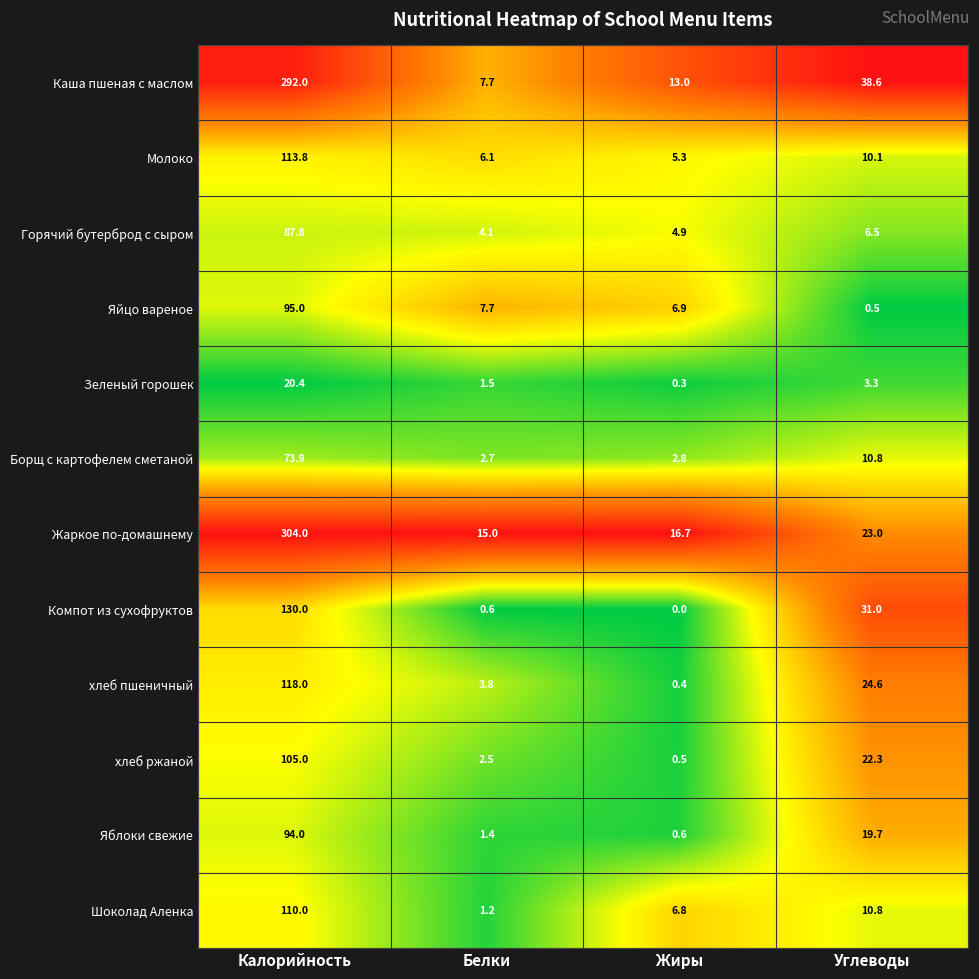

At which label is Жаркое по-домашнему closest to 159?

Углеводы